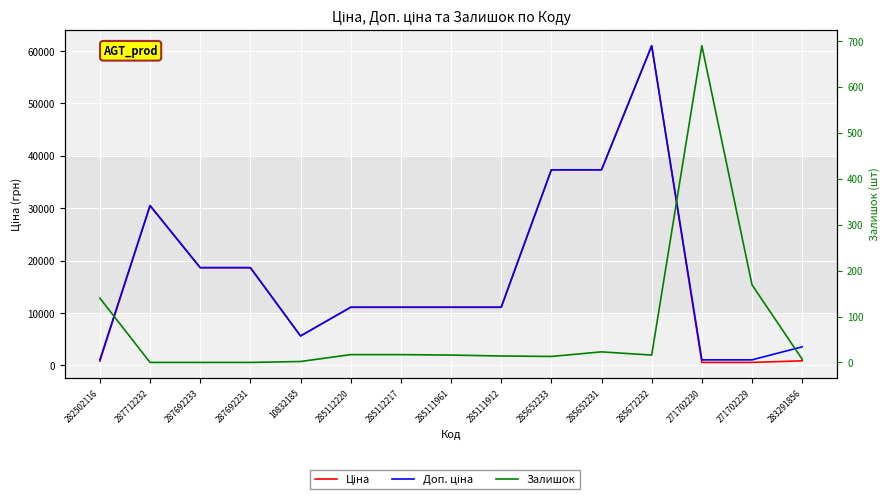

What is the difference between the highest and lowest values at 271702230?

488.5